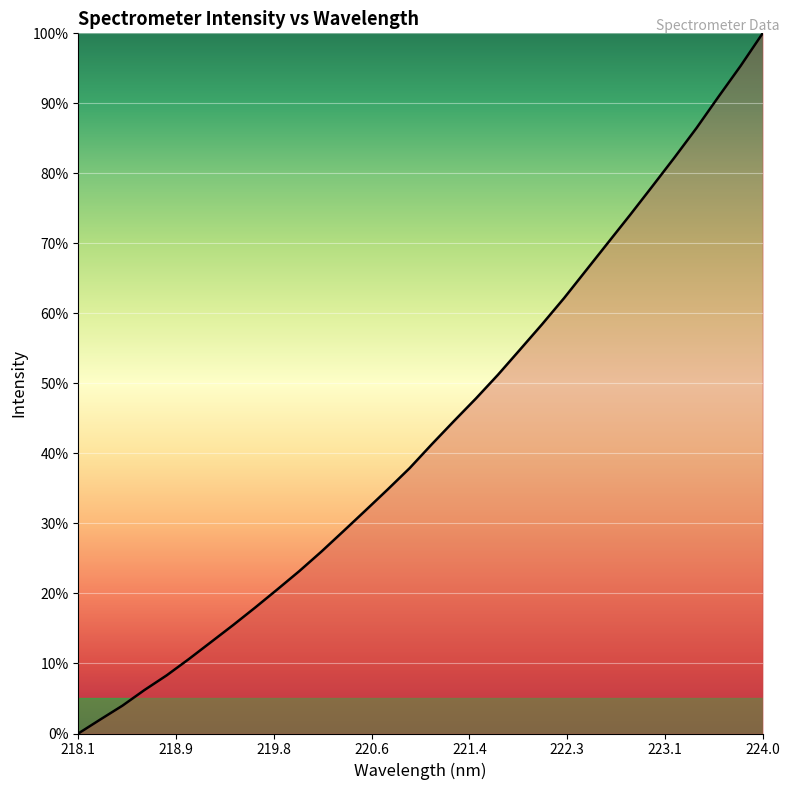

What is the maximum value shown in the chart?

100.0